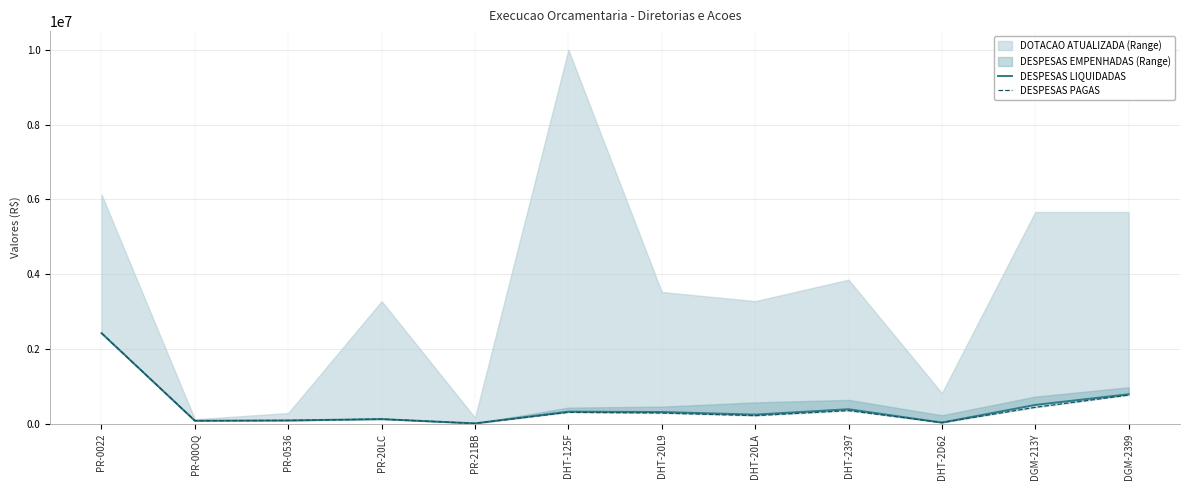

Which has a higher value, DHT-20L9 or PR-0022?

PR-0022